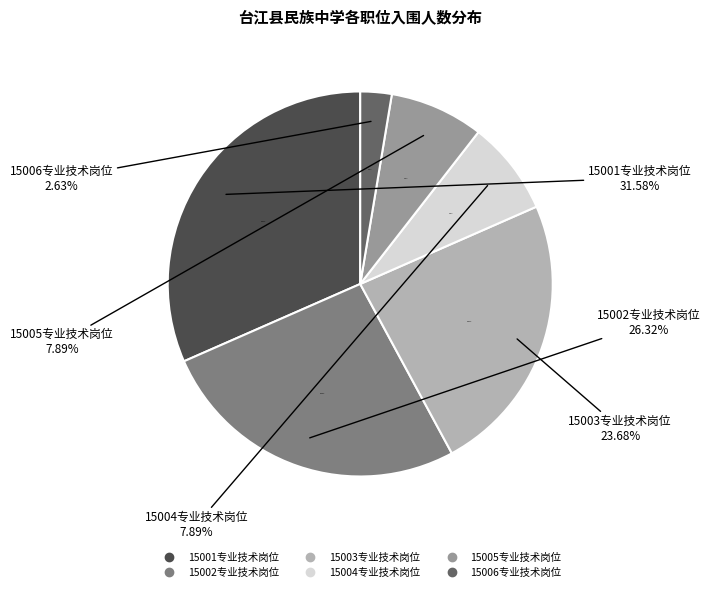

How many segments does this pie chart have?

6